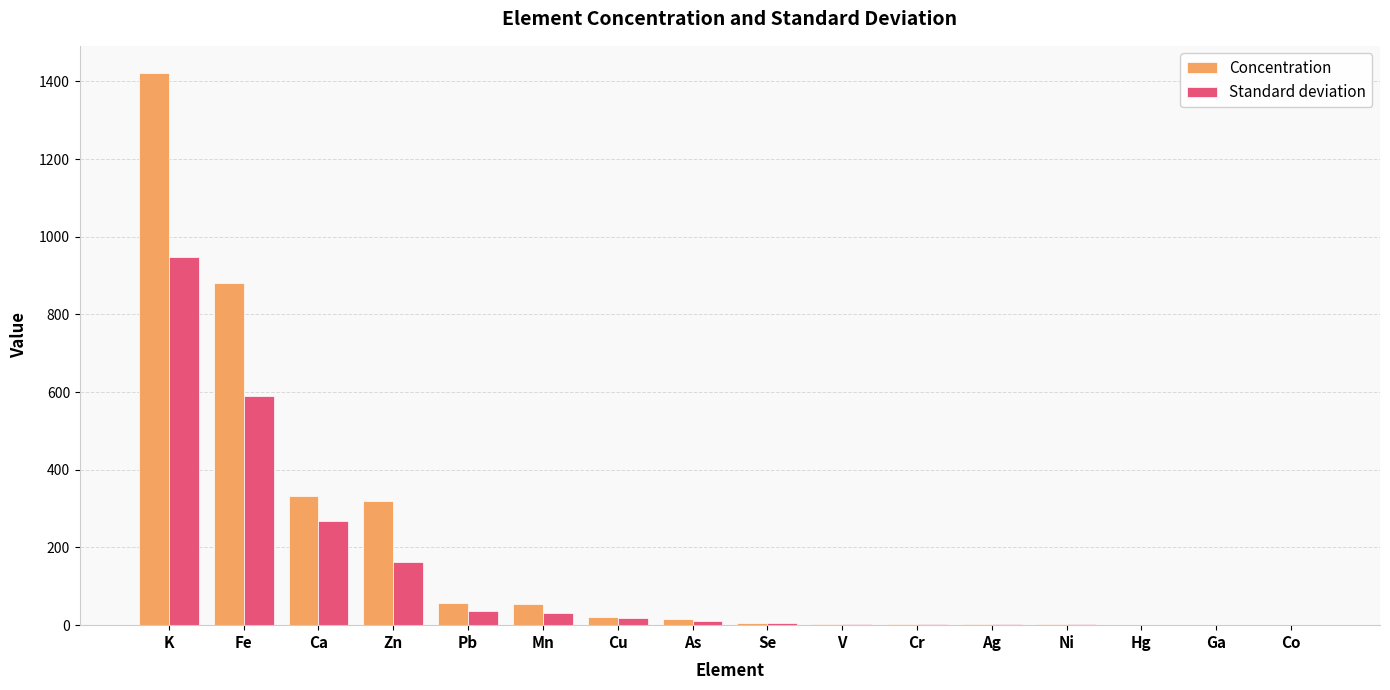

Which category has the highest value in the Concentration series?

K